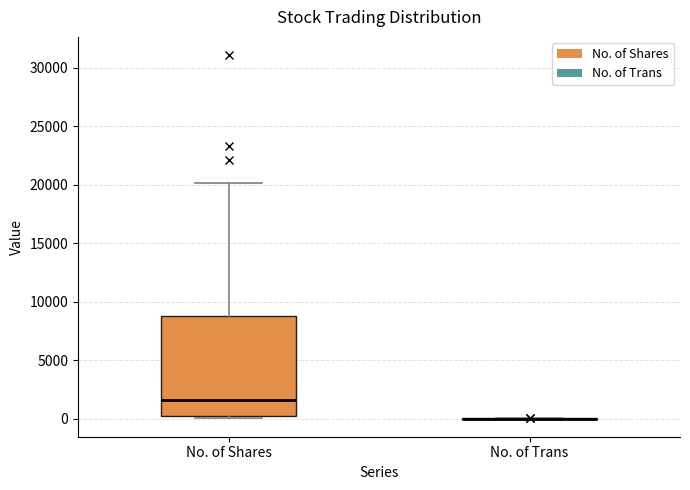

Reading left to right, transcribe this box plot: for each box, give where its median line is, the range the box spans, and where its two whiskers end, as read against the y-axis. The values are not printed on the chart, so give them approximately, as read against the axis.

No. of Shares: median 1500, box 0 to 9000, whiskers 0 (just below the box's lower edge) to 20000
No. of Trans: box collapsed to a line at 0, whiskers 0 to 0